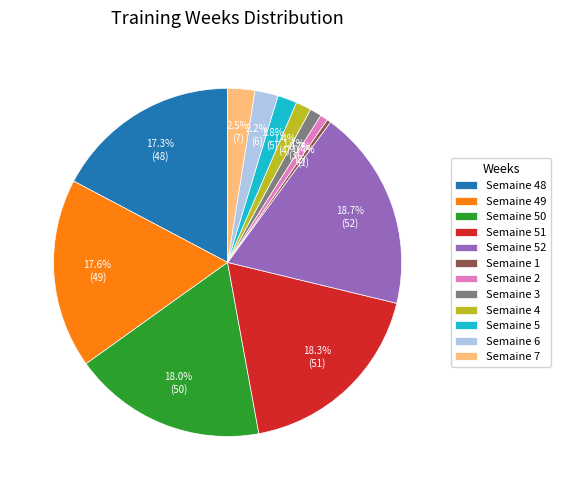

Does any single category account for the majority?

No